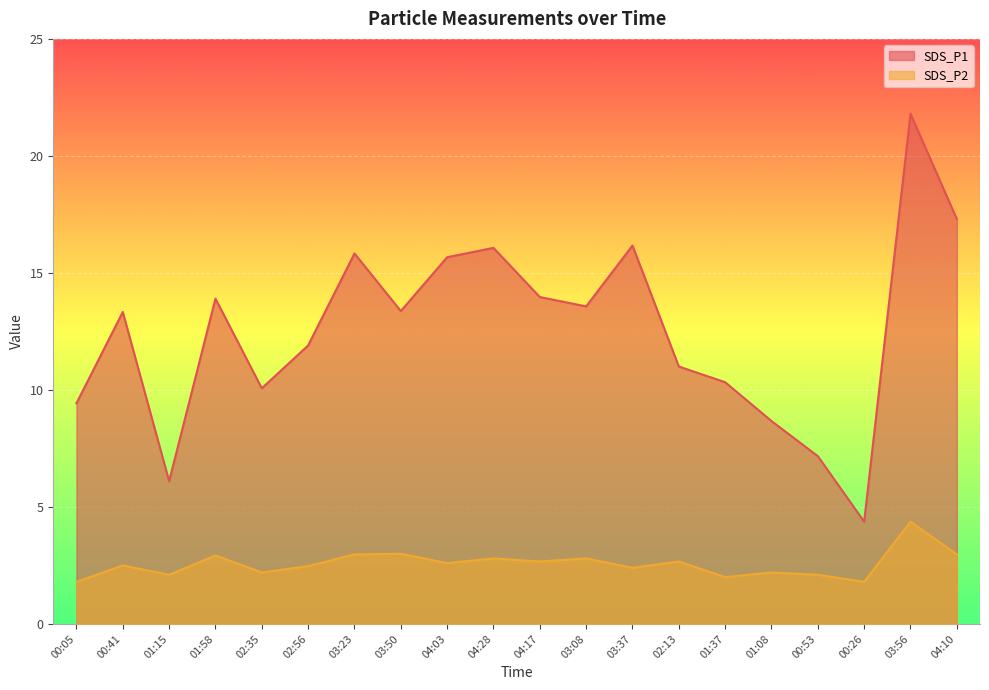

Rank the series by their average value, from lowest to highest.

SDS_P2, SDS_P1